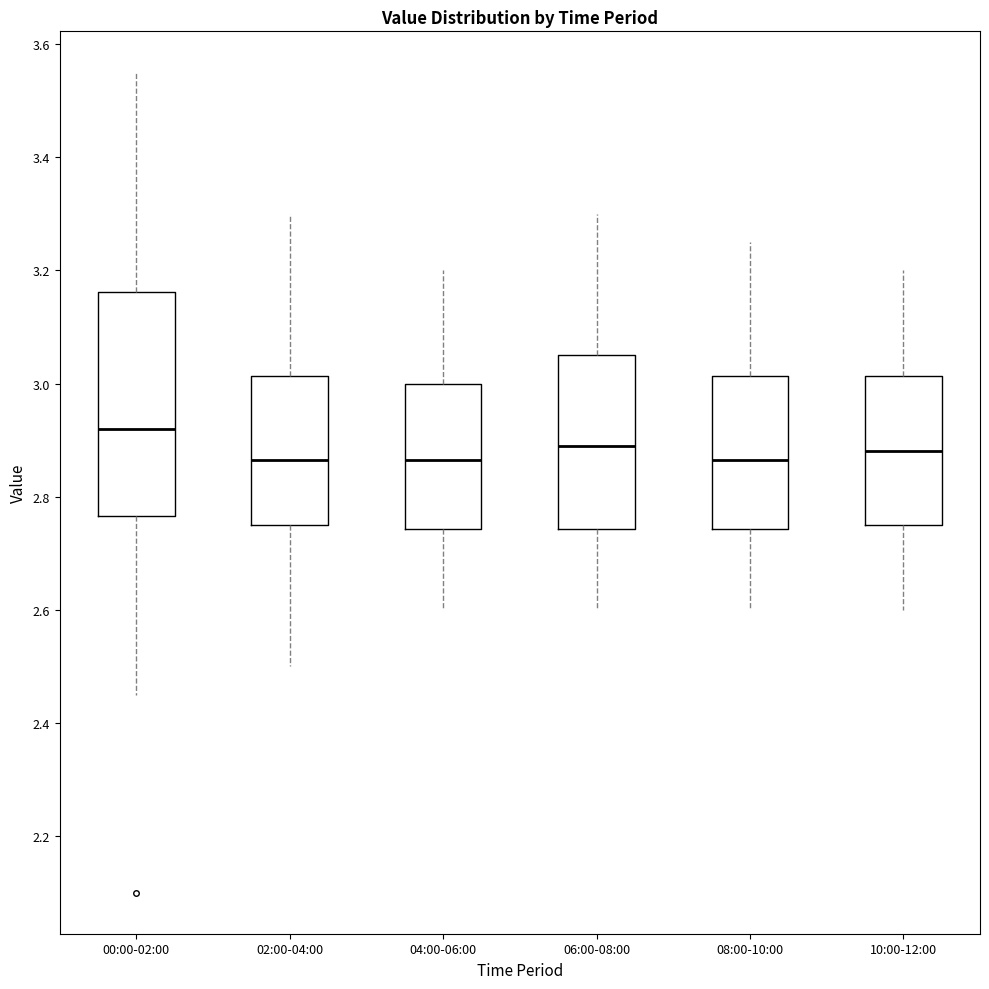

Reading left to right, transcribe this box plot: for each box, give where its median line is, the range the box spans, and where its two whiskers end, as read against the y-axis. The values are not printed on the chart, so give them approximately, as read against the axis.

00:00-02:00: median 2.92, box 2.76 to 3.16, whiskers 2.46 to 3.56
02:00-04:00: median 2.86, box 2.76 to 3.02, whiskers 2.50 to 3.30
04:00-06:00: median 2.86, box 2.74 to 3.00, whiskers 2.60 to 3.20
06:00-08:00: median 2.90, box 2.74 to 3.06, whiskers 2.60 to 3.30
08:00-10:00: median 2.86, box 2.74 to 3.02, whiskers 2.60 to 3.26
10:00-12:00: median 2.88, box 2.76 to 3.02, whiskers 2.60 to 3.20